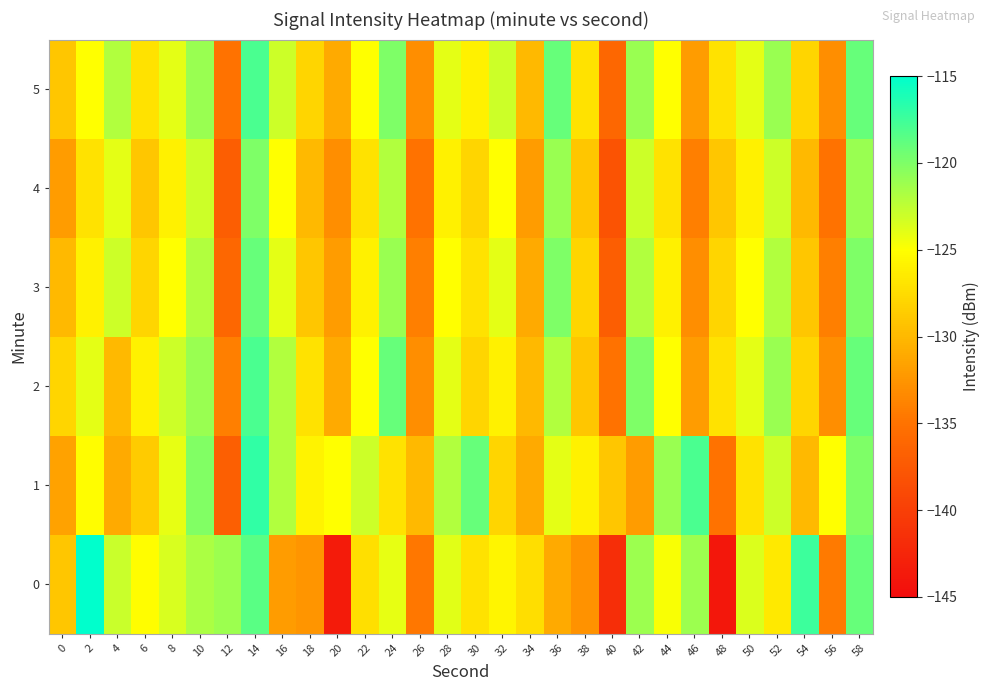

Reading right to left, list all the values displayed in this chart.

0: 58=-119.0	56=-134.3	54=-117.4	52=-126.6	50=-123.6	48=-143.9	46=-121.1	44=-124.8	42=-121.2	40=-141.7	38=-132.7	36=-131.0	34=-127.3	32=-125.7	30=-127.0	28=-123.8	26=-134.7	24=-124.0	22=-127.2	20=-143.5	18=-132.6	16=-132.0	14=-118.6	12=-121.2	10=-121.7	8=-123.5	6=-125.1	4=-123.0	2=-113.0	0=-129.0
1: 58=-120.0	56=-125.0	54=-130.0	52=-123.0	50=-127.0	48=-135.0	46=-118.0	44=-121.0	42=-132.0	40=-129.0	38=-126.0	36=-124.0	34=-131.0	32=-128.0	30=-119.0	28=-122.0	26=-130.0	24=-127.0	22=-123.0	20=-125.0	18=-125.8	16=-122.0	14=-117.0	12=-136.8	10=-120.1	8=-124.1	6=-128.7	4=-131.0	2=-125.2	0=-131.6
2: 58=-119.0	56=-133.0	54=-128.0	52=-121.0	50=-124.0	48=-127.0	46=-132.0	44=-125.0	42=-120.0	40=-135.0	38=-129.0	36=-122.0	34=-130.0	32=-126.0	30=-128.0	28=-124.0	26=-133.0	24=-119.0	22=-125.0	20=-131.0	18=-127.0	16=-122.0	14=-118.0	12=-134.0	10=-121.0	8=-123.0	6=-126.0	4=-130.0	2=-124.0	0=-128.0
3: 58=-120.0	56=-134.0	54=-129.0	52=-122.0	50=-125.0	48=-128.0	46=-133.0	44=-126.0	42=-122.0	40=-137.0	38=-128.0	36=-120.0	34=-131.0	32=-124.0	30=-127.0	28=-125.0	26=-134.0	24=-121.0	22=-126.0	20=-132.0	18=-129.0	16=-124.0	14=-119.0	12=-136.0	10=-122.0	8=-125.0	6=-128.0	4=-123.0	2=-126.0	0=-130.0
4: 58=-121.0	56=-135.0	54=-130.0	52=-123.0	50=-126.0	48=-129.0	46=-134.0	44=-127.0	42=-123.0	40=-138.0	38=-129.0	36=-121.0	34=-132.0	32=-125.0	30=-128.0	28=-126.0	26=-135.0	24=-122.0	22=-127.0	20=-133.0	18=-130.0	16=-125.0	14=-120.0	12=-137.0	10=-123.0	8=-126.0	6=-129.0	4=-124.0	2=-127.0	0=-132.0
5: 58=-119.0	56=-133.0	54=-128.0	52=-121.0	50=-124.0	48=-127.0	46=-132.0	44=-125.0	42=-121.0	40=-136.0	38=-127.0	36=-119.0	34=-130.0	32=-123.0	30=-126.0	28=-124.0	26=-133.0	24=-120.0	22=-125.0	20=-131.0	18=-128.0	16=-123.0	14=-118.0	12=-135.0	10=-121.0	8=-124.0	6=-127.0	4=-122.0	2=-125.0	0=-129.0